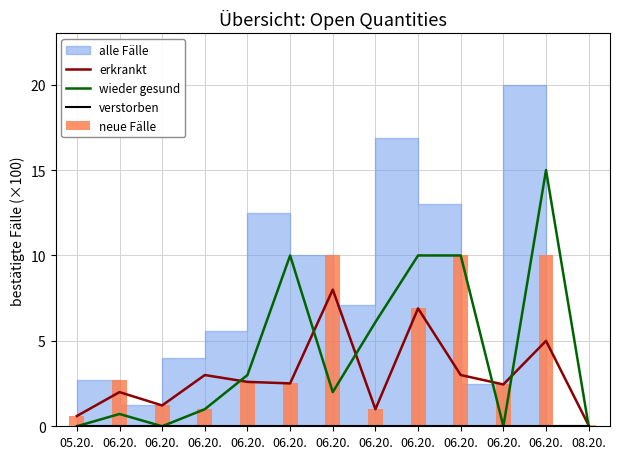

Where does the neue Fälle series first go above 2?

06.20.